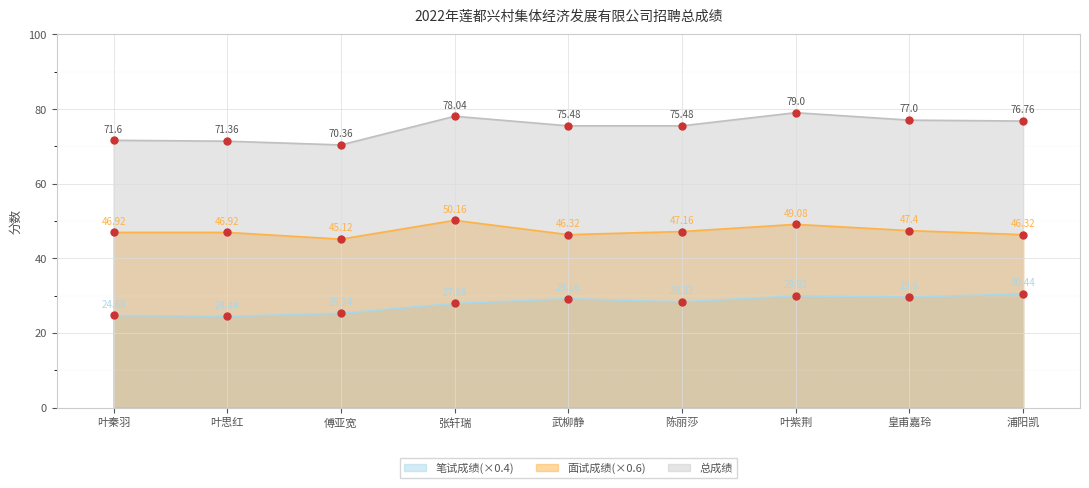

What is the label of the 5th point from the right?

武柳静